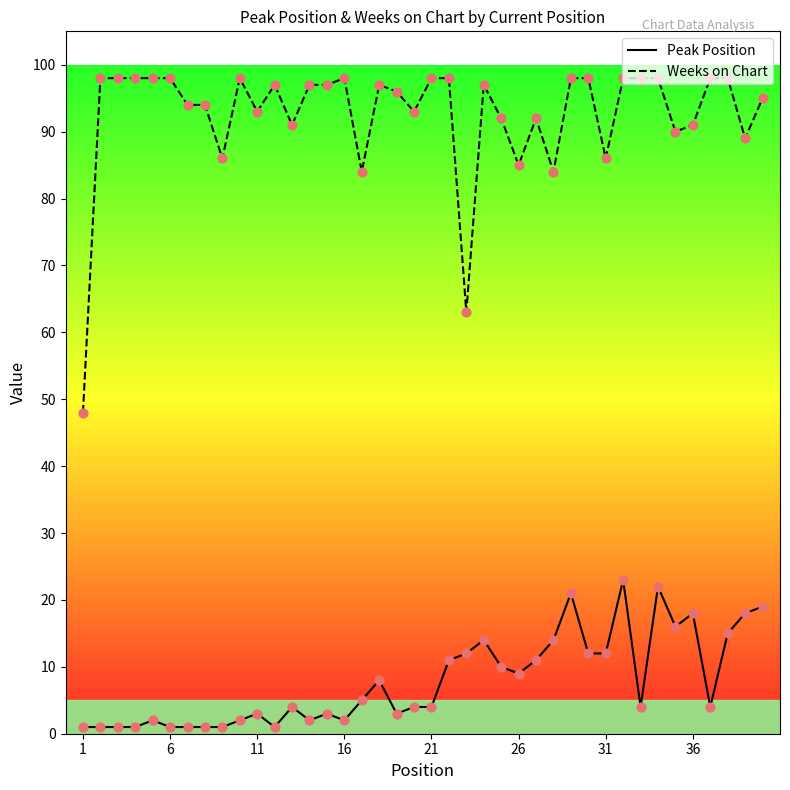

Which series has the largest total across all categories?

Weeks on Chart